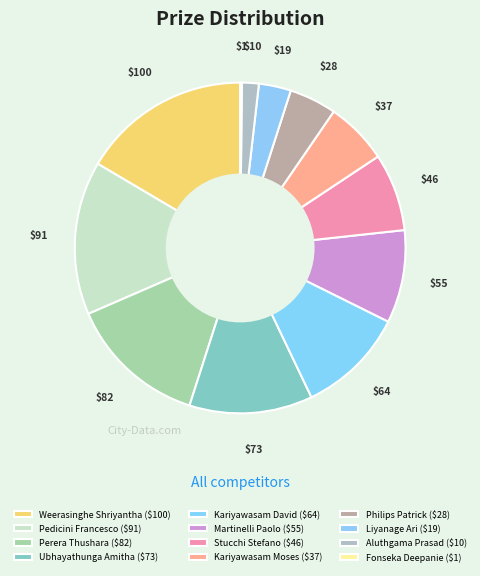

To the nearest percent, what is the average slice percentage?

8%